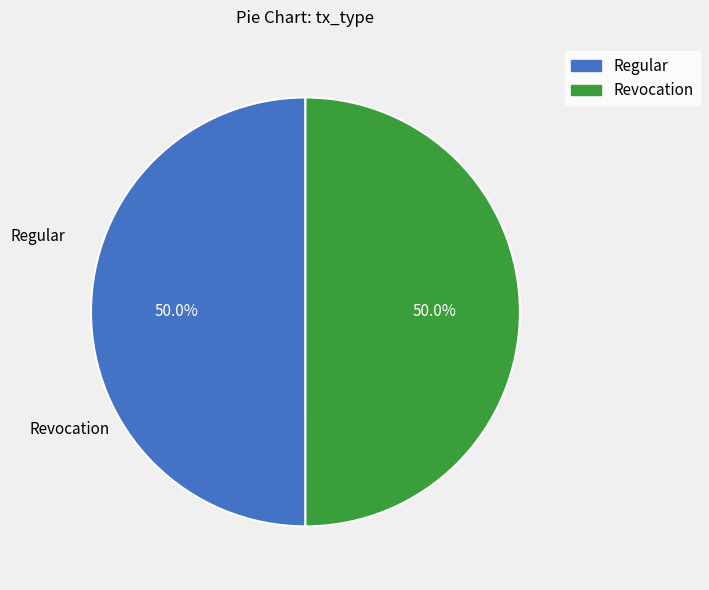

Count the number of slices in the pie.

2